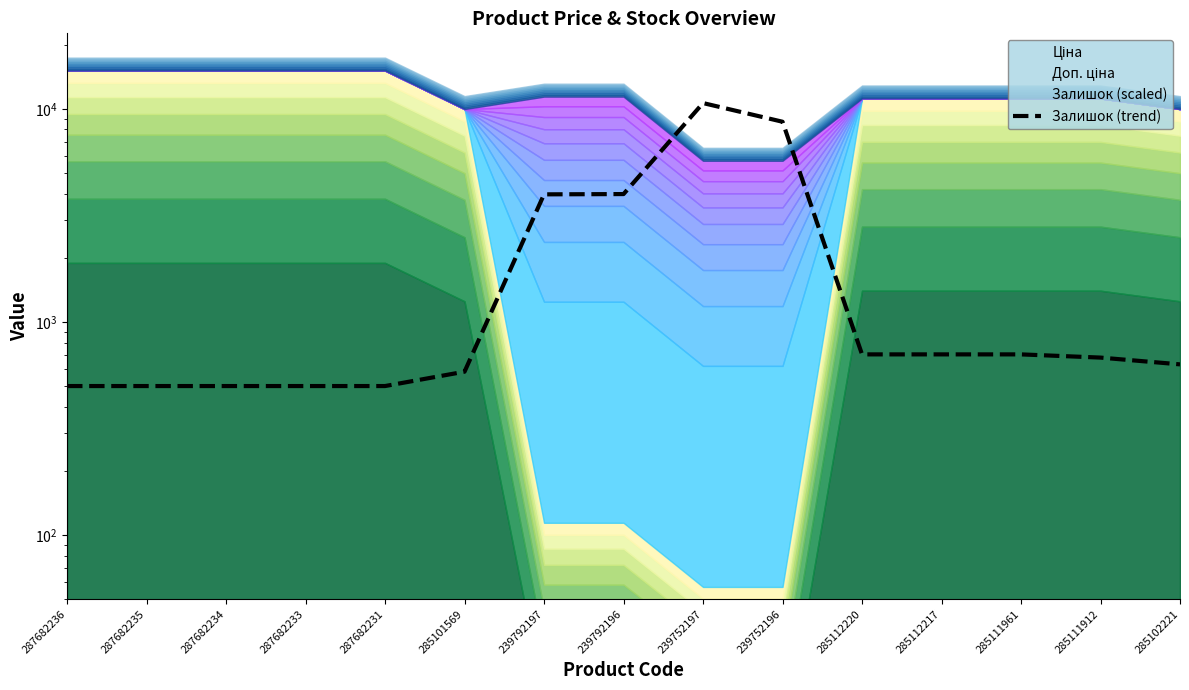

Which has a higher value, 239792196 or 287682236?

239792196